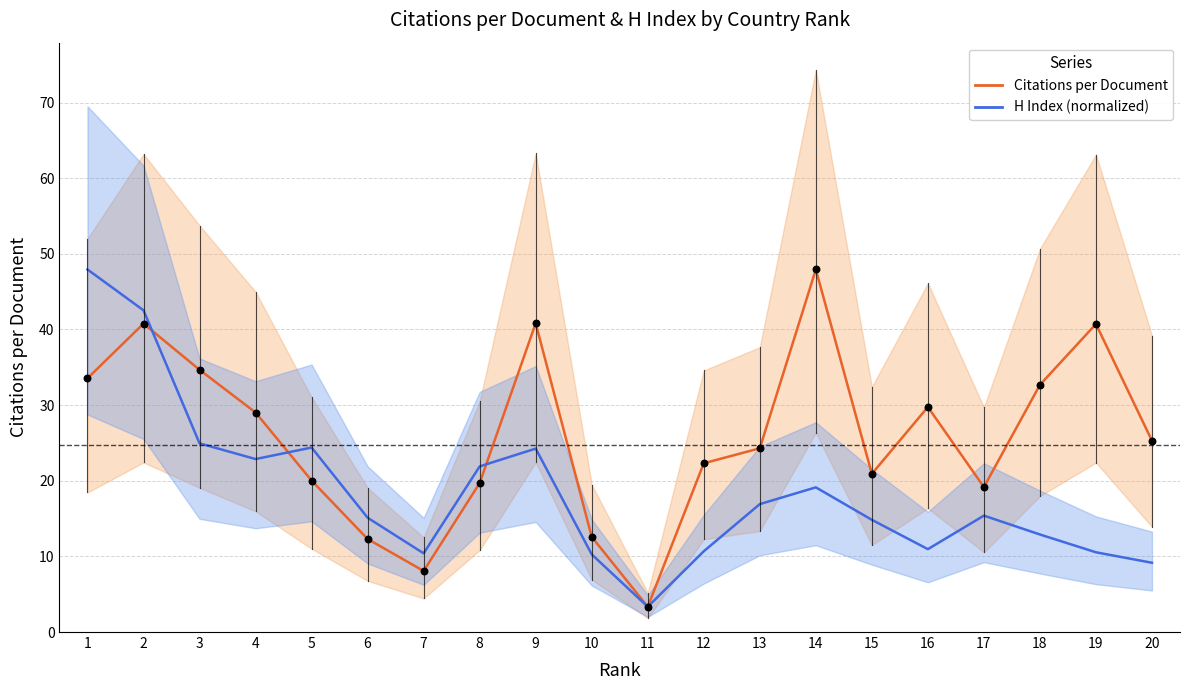

At how many categories does at least one series exceed 23?

12